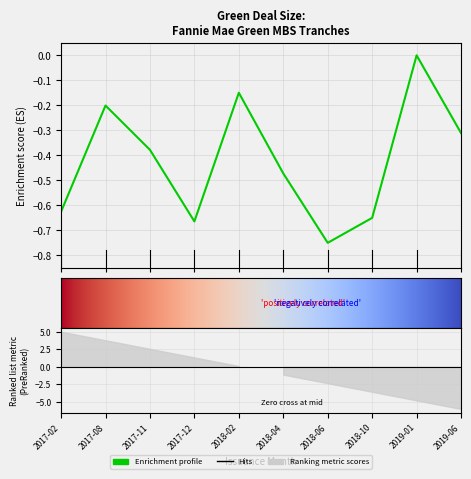

At which label is the value closest to 0?

2019-01